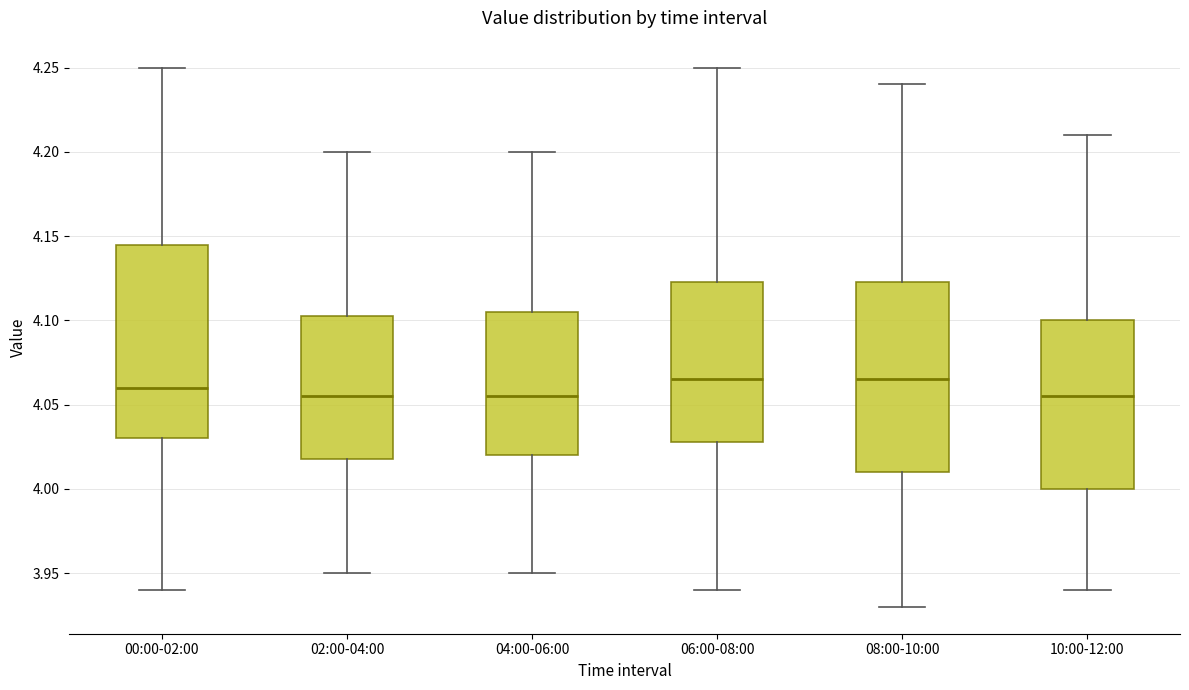

Reading left to right, read every box against the y-axis: the position of its median line, the range the box covers, and the ends of its whiskers. The values are not printed on the chart, so give them approximately, as read against the axis.

00:00-02:00: median 4.060, box 4.030 to 4.145, whiskers 3.940 to 4.250
02:00-04:00: median 4.055, box 4.020 to 4.105, whiskers 3.950 to 4.200
04:00-06:00: median 4.055, box 4.020 to 4.105, whiskers 3.950 to 4.200
06:00-08:00: median 4.065, box 4.030 to 4.125, whiskers 3.940 to 4.250
08:00-10:00: median 4.065, box 4.010 to 4.125, whiskers 3.930 to 4.240
10:00-12:00: median 4.055, box 4.000 to 4.100, whiskers 3.940 to 4.210